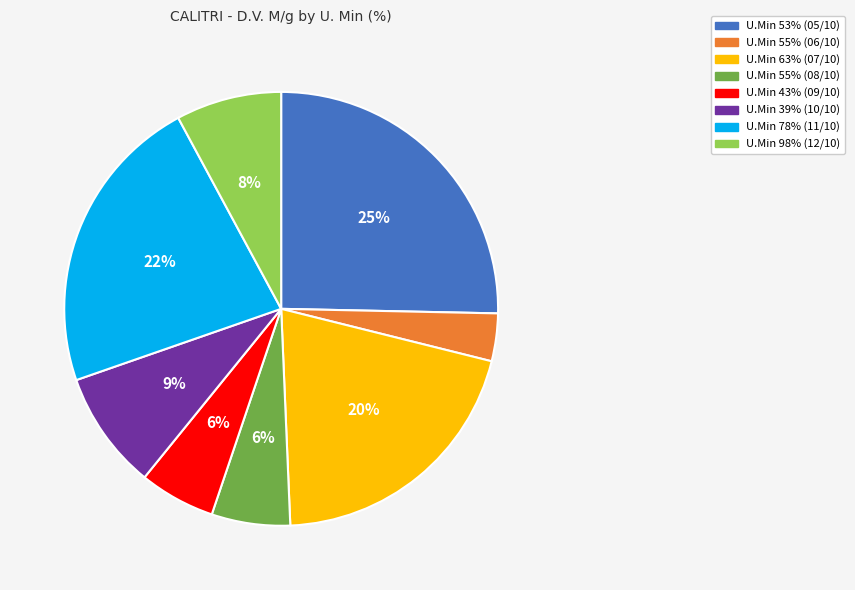

Is the sum of U.Min 39% (10/10) and U.Min 53% (05/10) greater than half?

No